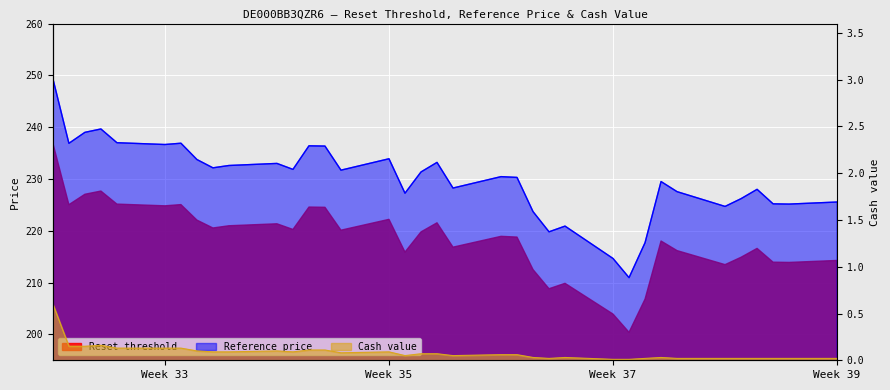

The value of Cash value at 2025-08-11 is 0.8. True or false?

False